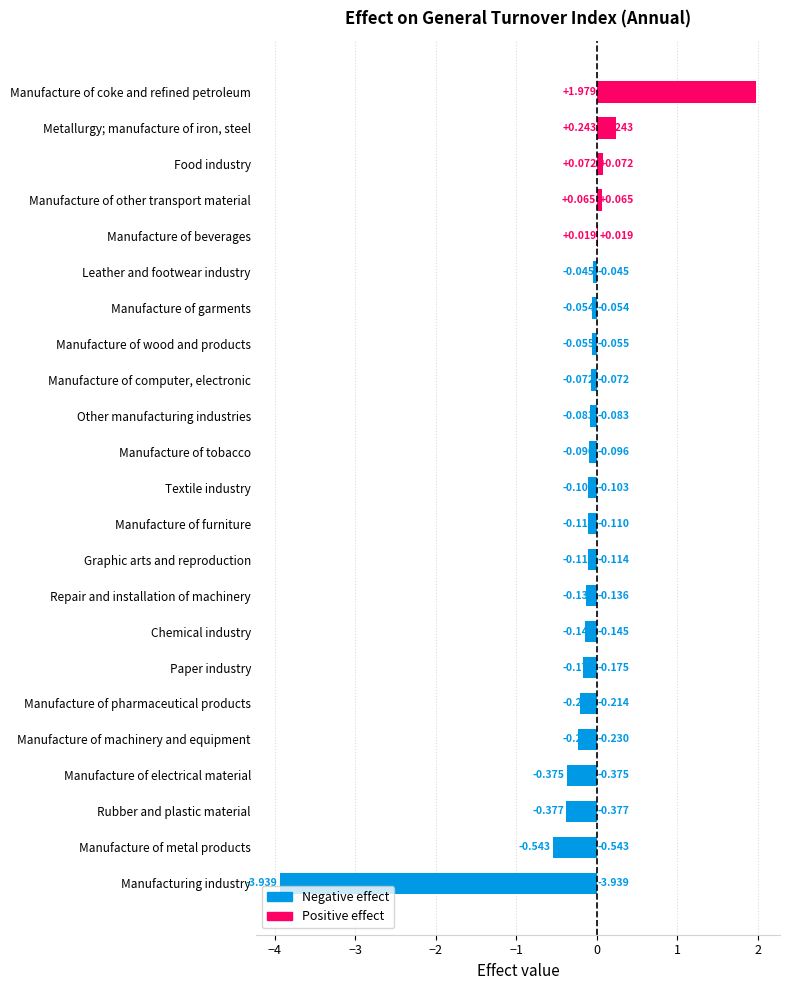

Where is the data nearest to the value 0?

Manufacture of beverages